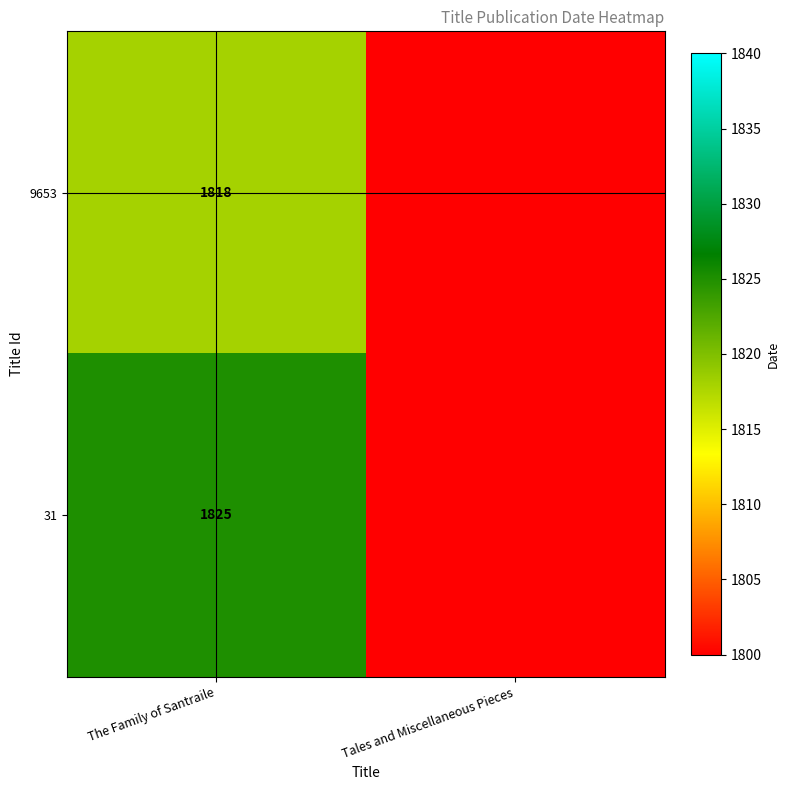

How many series are shown in this chart?

2